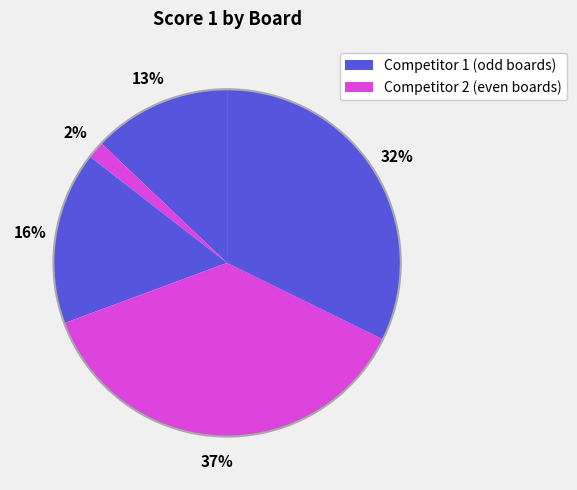

Count the number of slices in the pie.

5